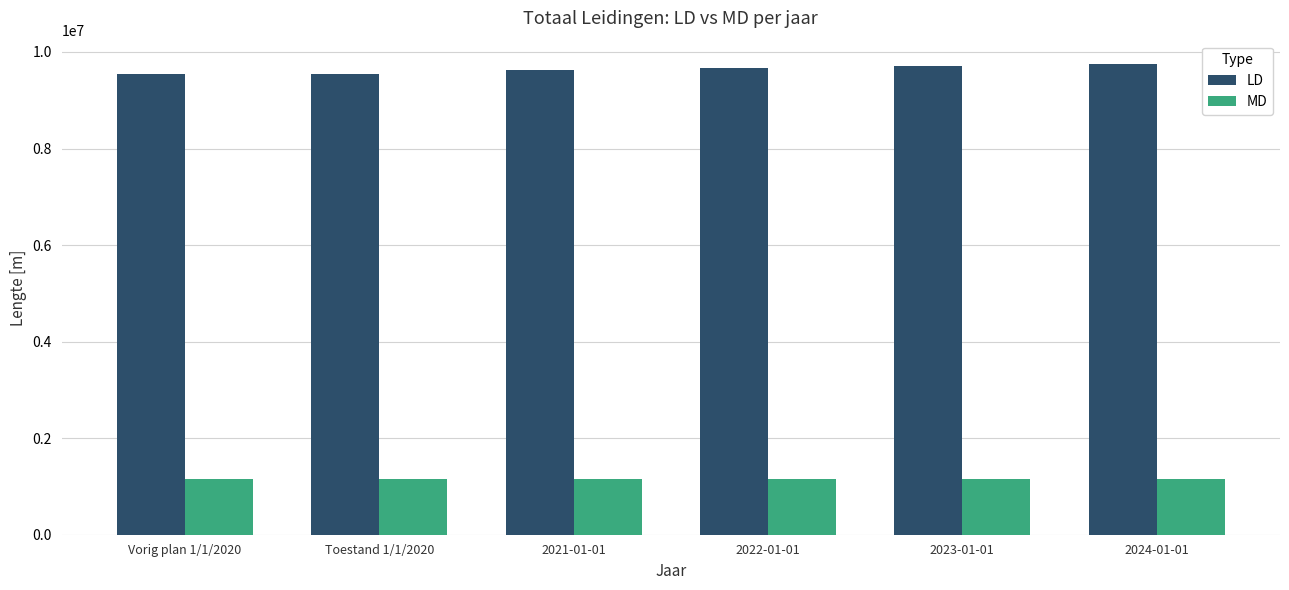

How many series are shown in this chart?

2